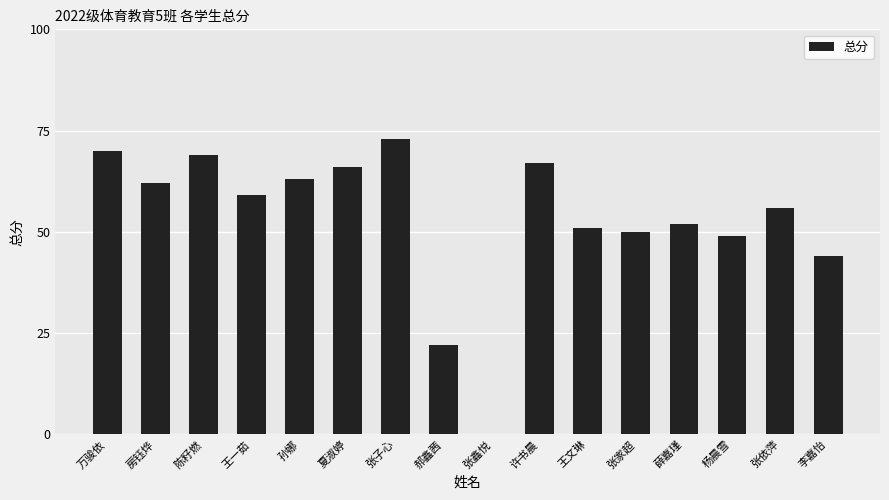

Reading right to left, transcribe all the data shown in this chart.

44	56	49	52	50	51	67	0	22	73	66	63	59	69	62	70